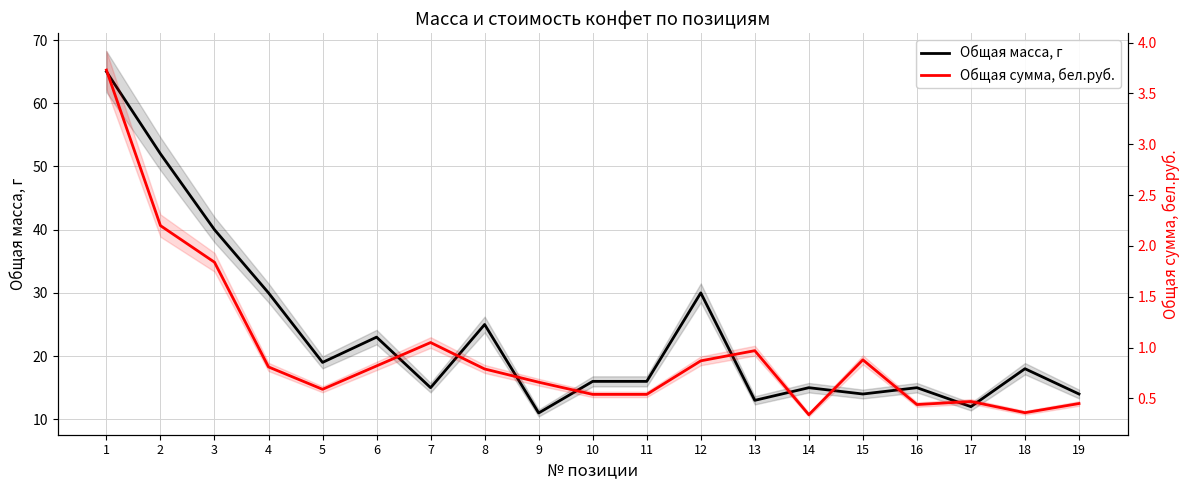

How many data points does each series have?

19